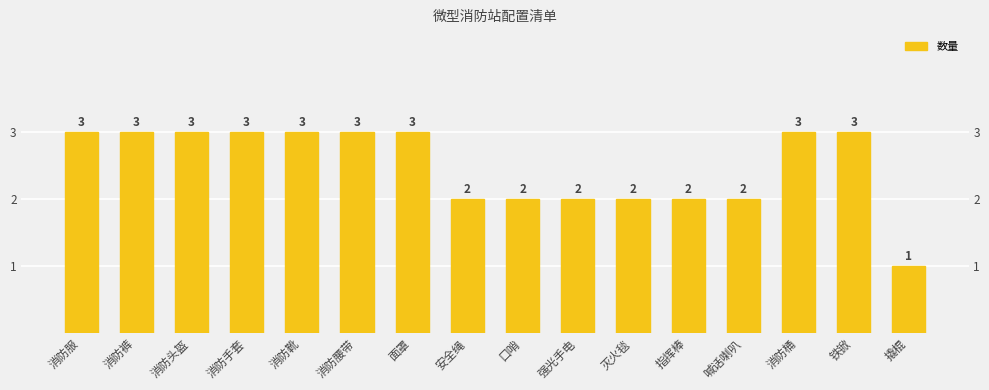

What is the ratio of the value at 口哨 to the value at 消防手套?

0.7